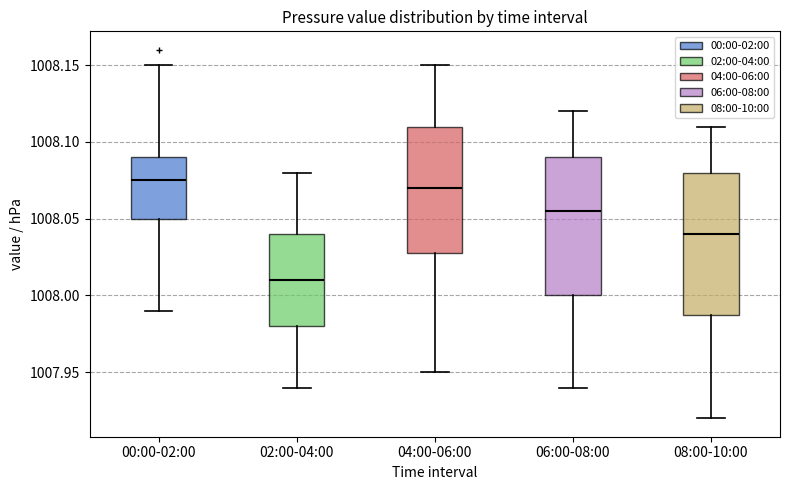

Reading left to right, transcribe this box plot: for each box, give where its median line is, the range the box spans, and where its two whiskers end, as read against the y-axis. The values are not printed on the chart, so give them approximately, as read against the axis.

00:00-02:00: median 1008.075, box 1008.050 to 1008.090, whiskers 1007.990 to 1008.150
02:00-04:00: median 1008.010, box 1007.980 to 1008.040, whiskers 1007.940 to 1008.080
04:00-06:00: median 1008.070, box 1008.030 to 1008.110, whiskers 1007.950 to 1008.150
06:00-08:00: median 1008.055, box 1008.000 to 1008.090, whiskers 1007.940 to 1008.120
08:00-10:00: median 1008.040, box 1007.990 to 1008.080, whiskers 1007.920 to 1008.110